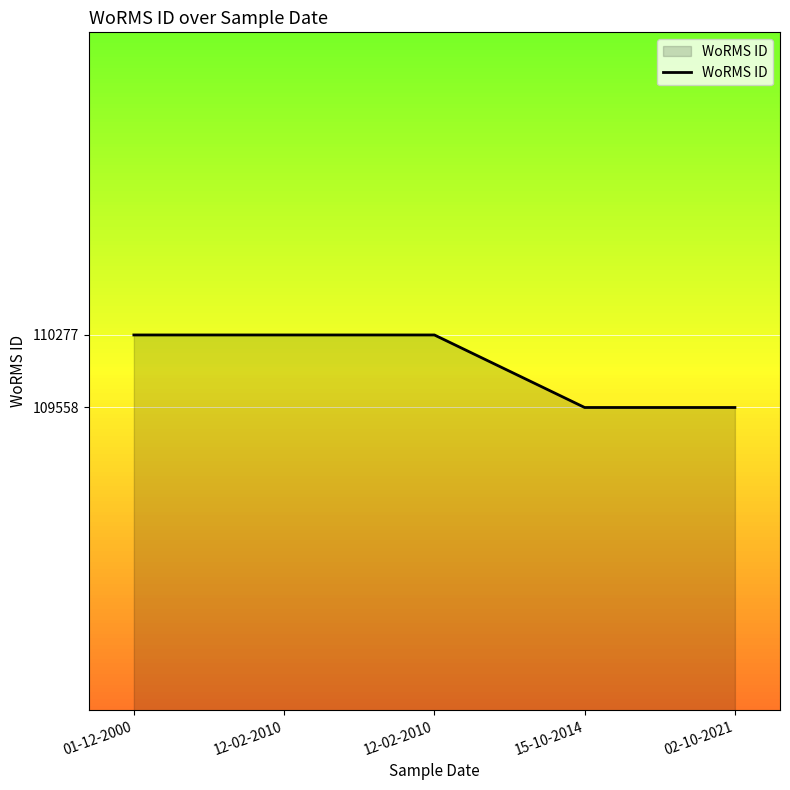

Does the chart have visible grid lines?

Yes